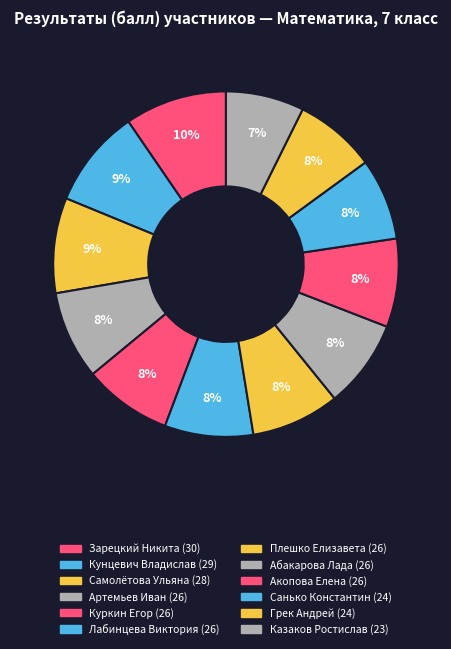

How many segments does this pie chart have?

12